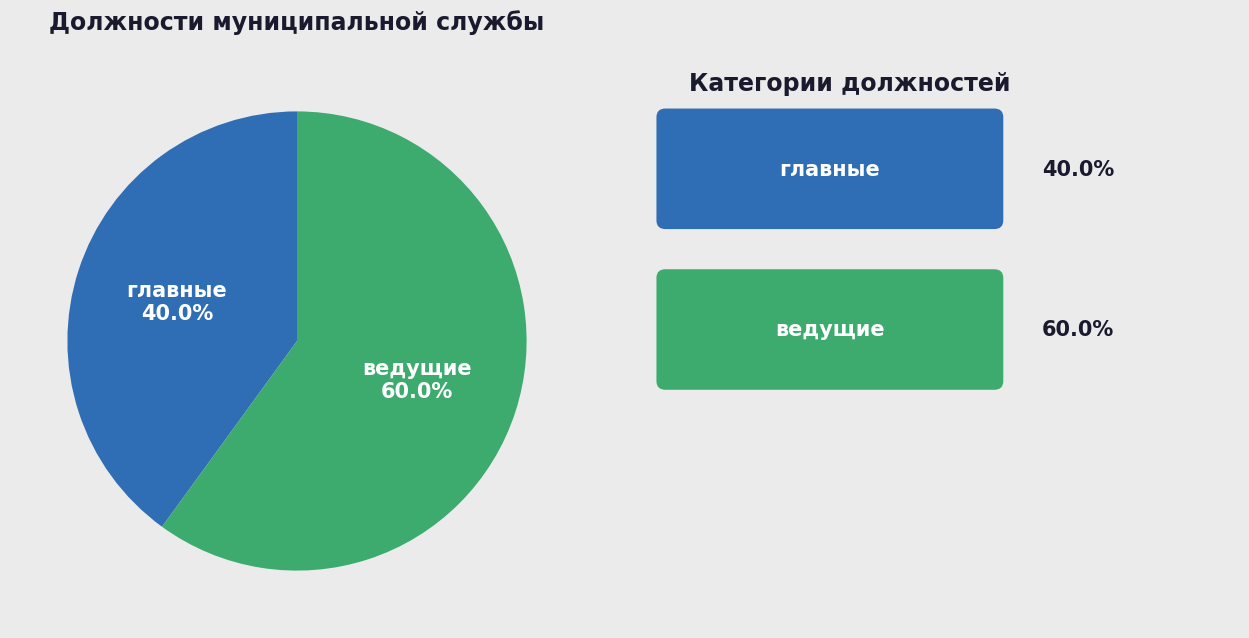

Which category has the biggest portion of the pie?

ведущие